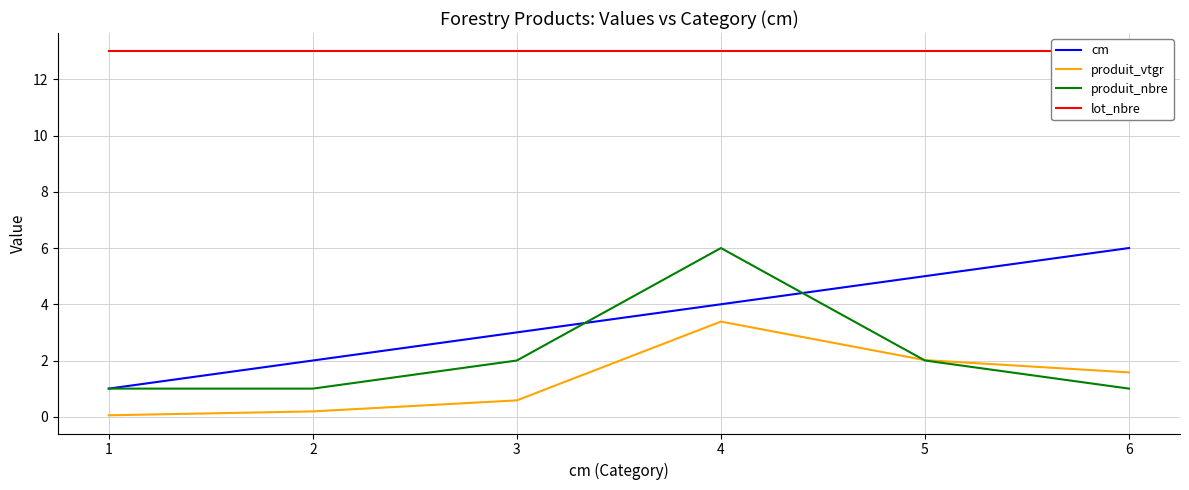

At 6, list the series in order from largest to smallest.

lot_nbre, cm, produit_vtgr, produit_nbre